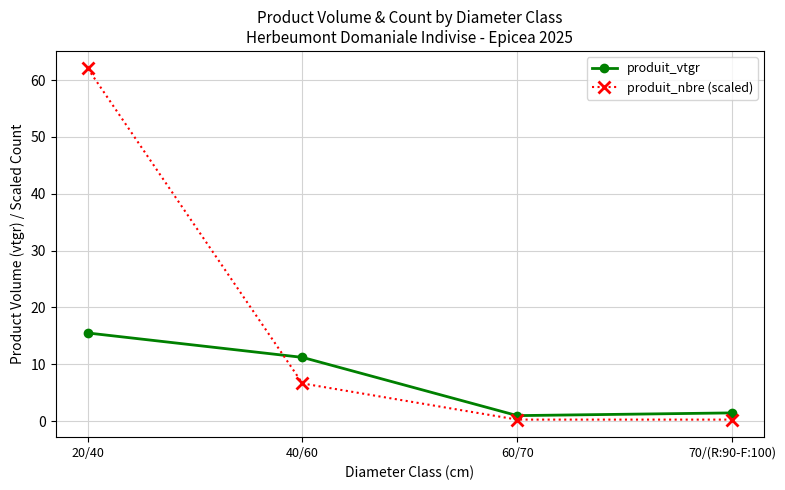

True or false: produit_vtgr has more than 2 interior local peaks.

False